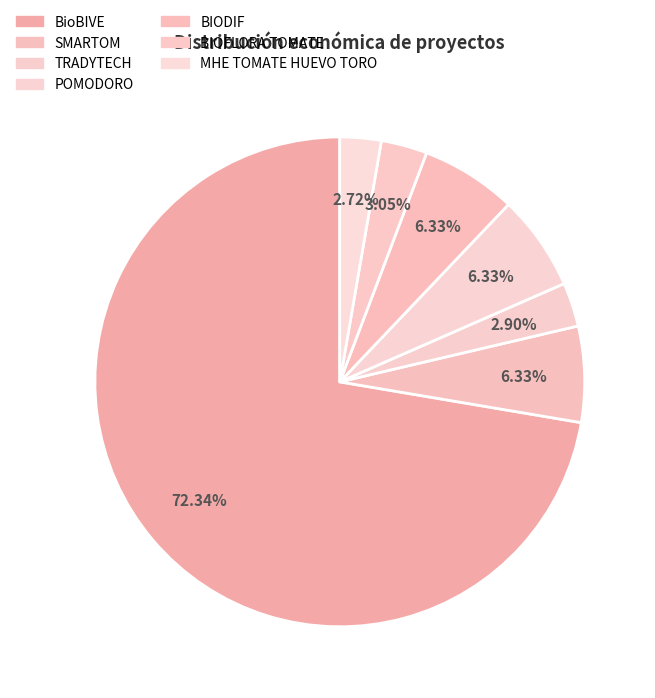

Does BioBIVE represent more than half of the total?

Yes